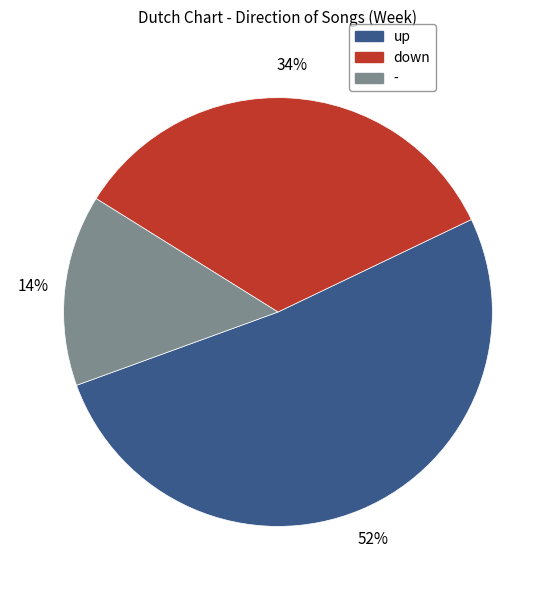

Is the sum of - and down greater than half?

No